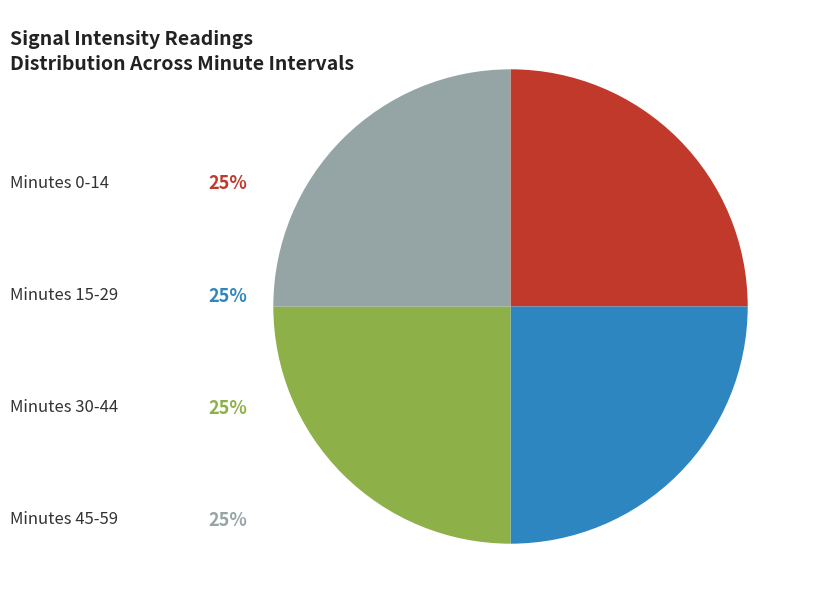

Is there a majority slice in this chart?

No